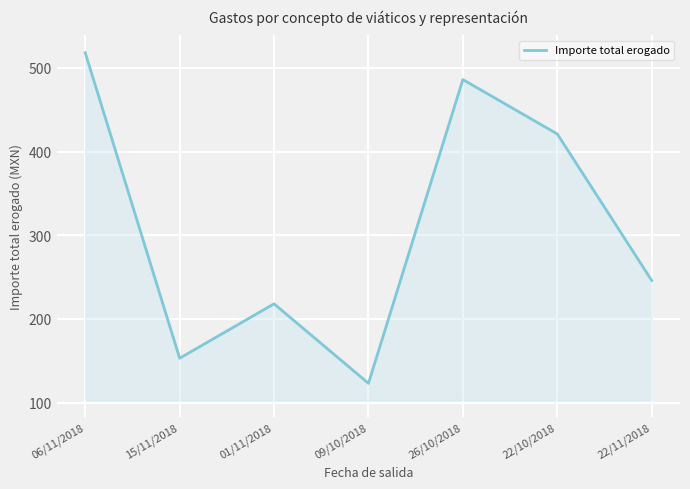

The value at 22/10/2018 is 421. True or false?

True